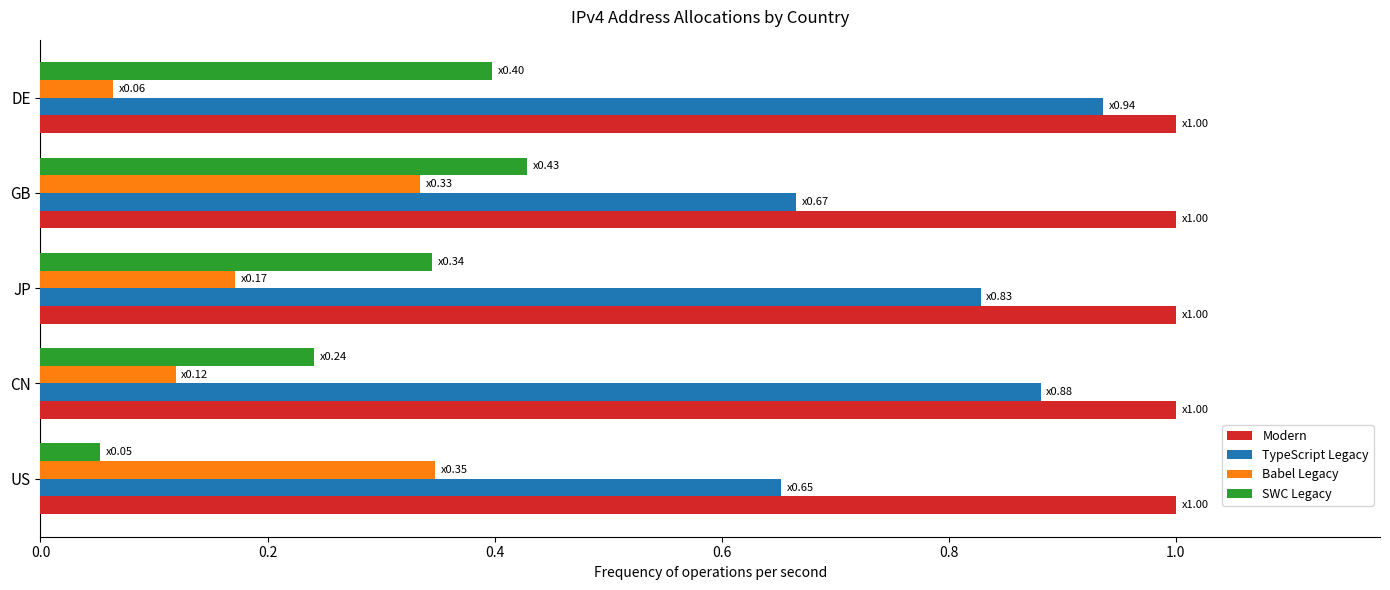

At how many categories does at least one series exceed 0?

5